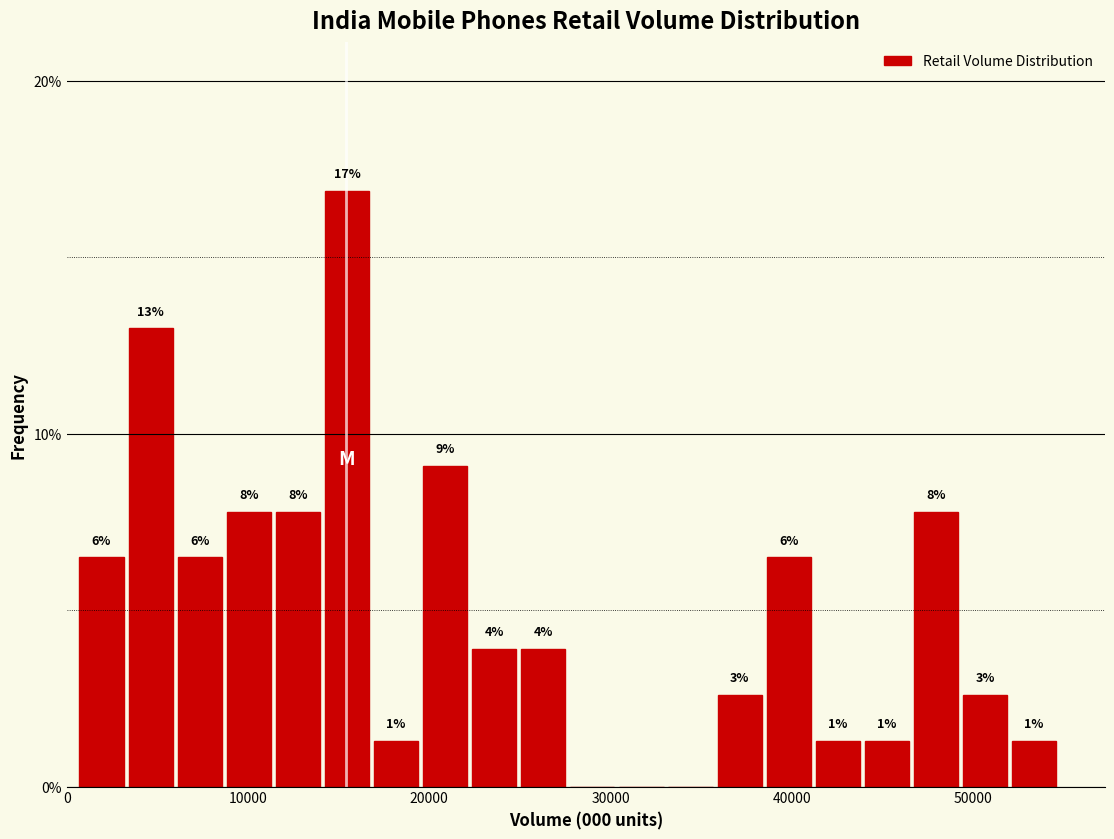

Around what value on the x-axis is the tallest bar? Give the approximate position of its centre, as read against the axis.

15000